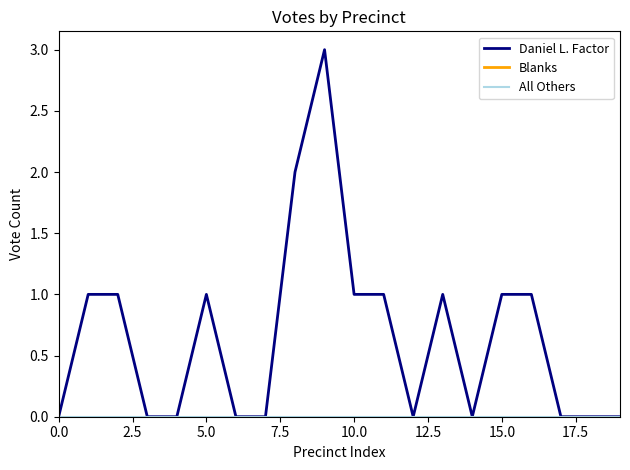

What is the difference between the maximum and second lowest values in the Daniel L. Factor series?

3